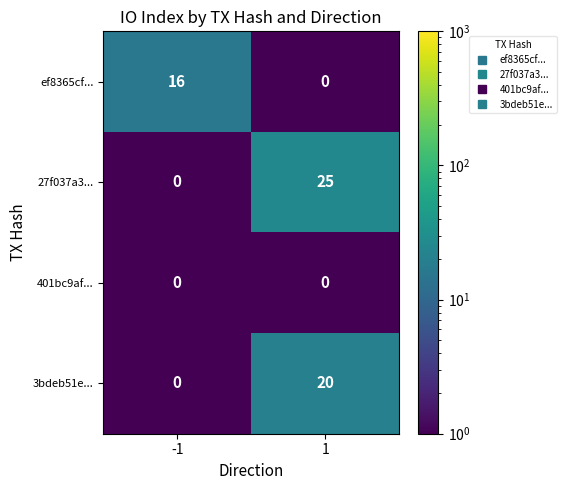

What is the sum of all 3bdeb51e... values?

20